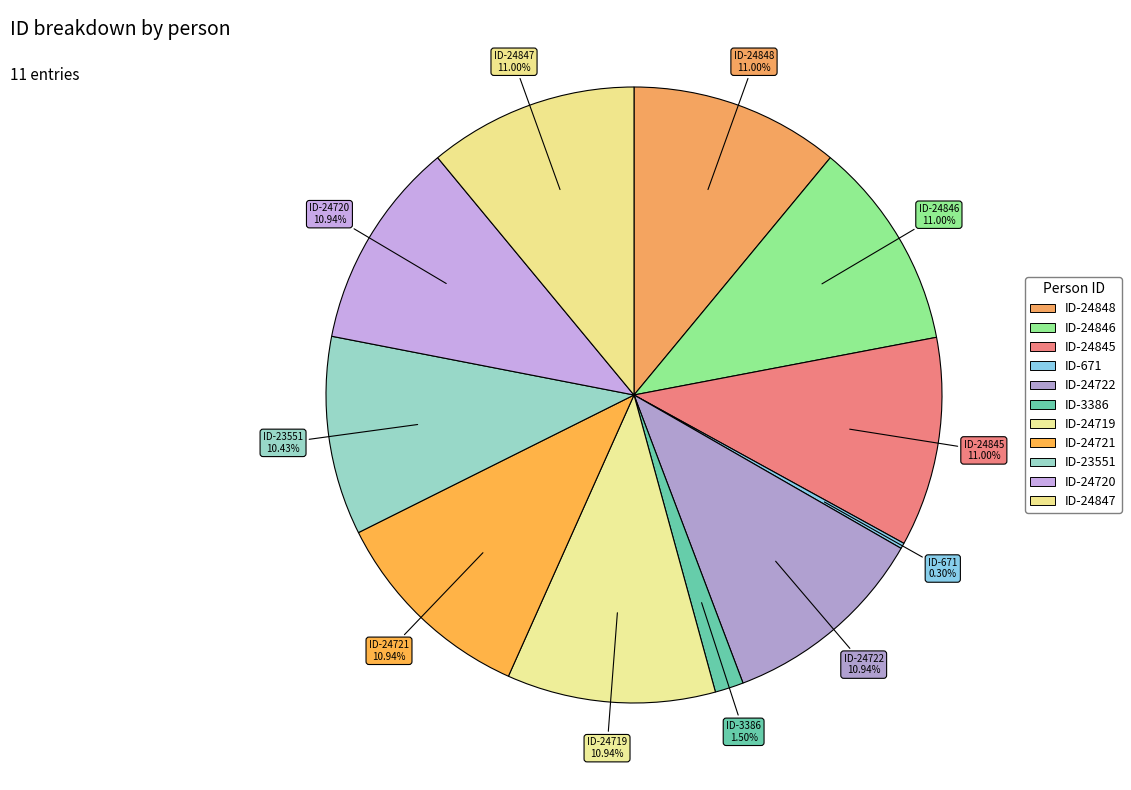

Is there a majority slice in this chart?

No